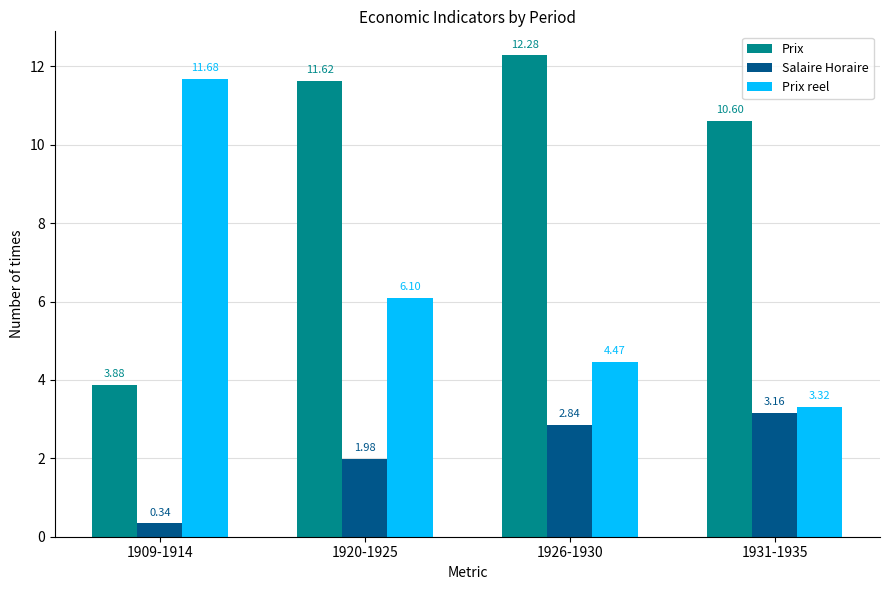

How many bars are there in each group?

3